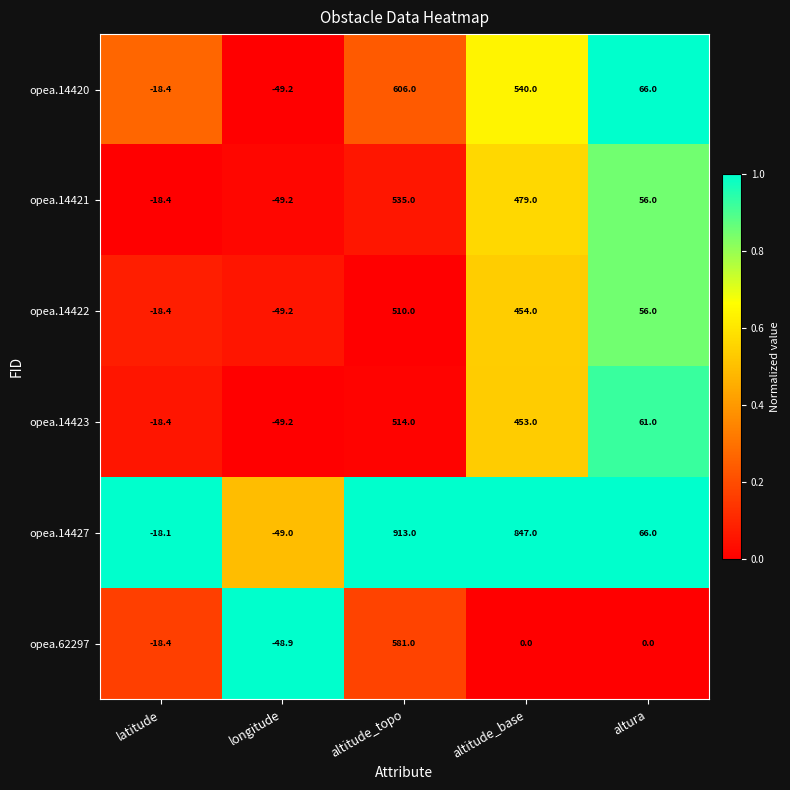

The opea.14427 series shows 66.0 at altura. True or false?

True